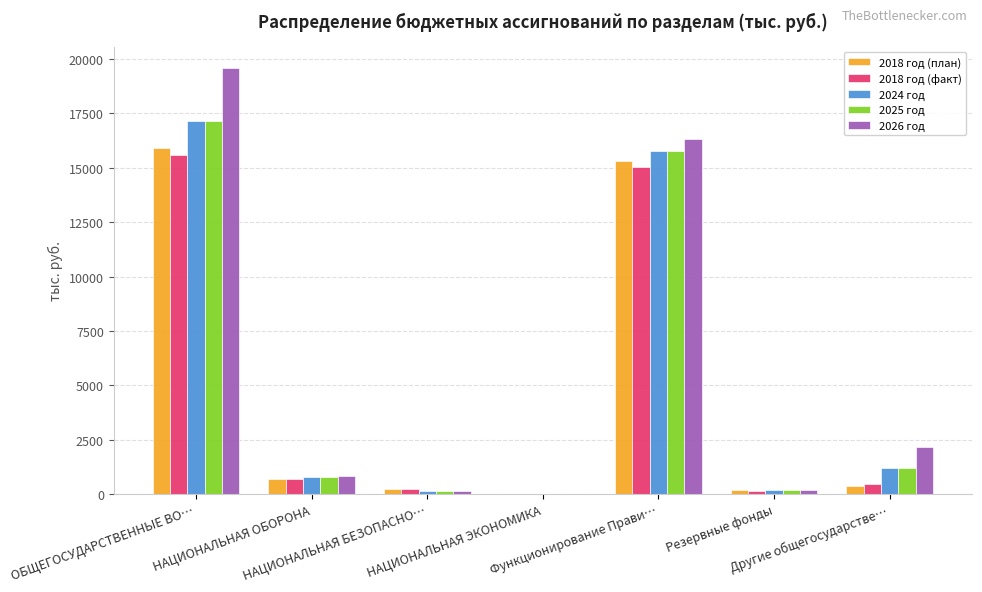

Are the bars horizontal?

No